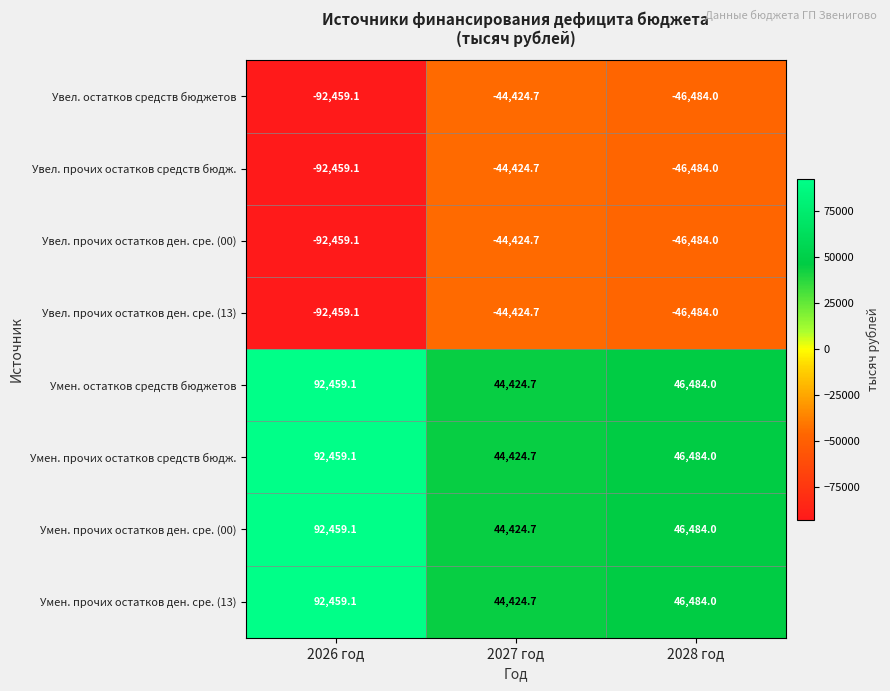

Count the number of data series in this chart.

8